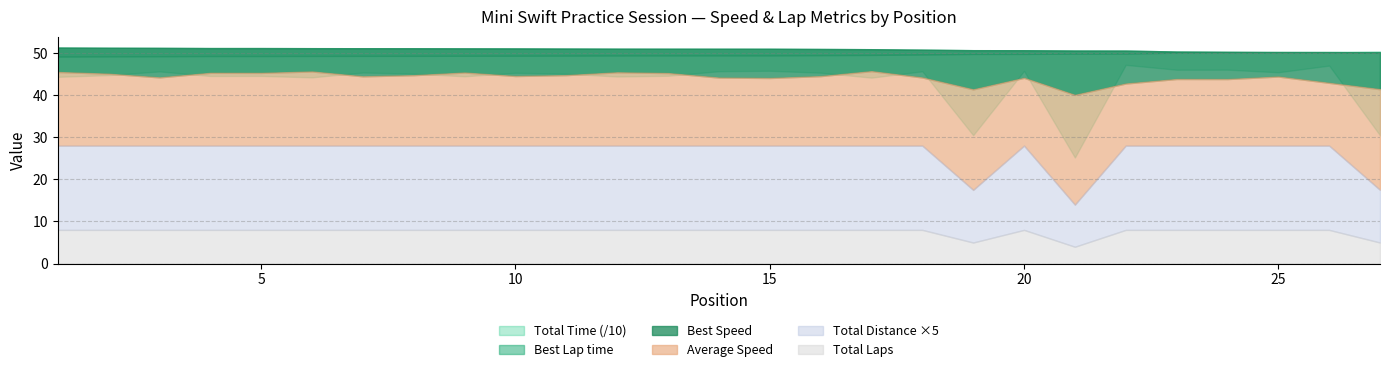

What is the highest value of the Total Laps series?

8.0